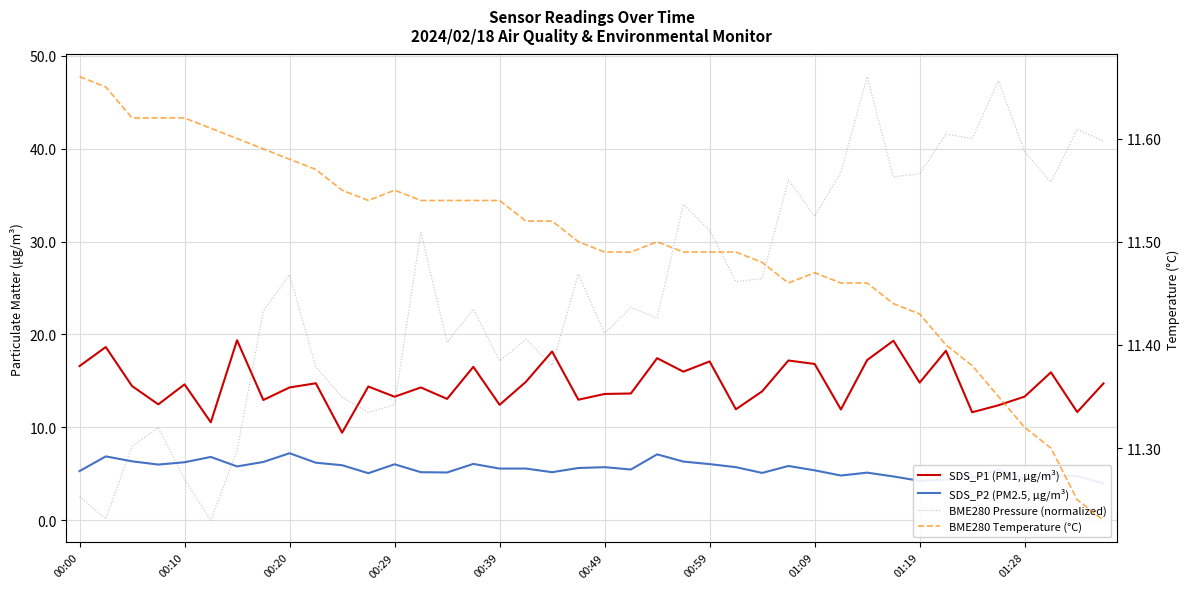

What are all the series names shown in the legend?

SDS_P1 (PM1, µg/m³), SDS_P2 (PM2.5, µg/m³), BME280 Pressure (normalized), BME280 Temperature (°C)